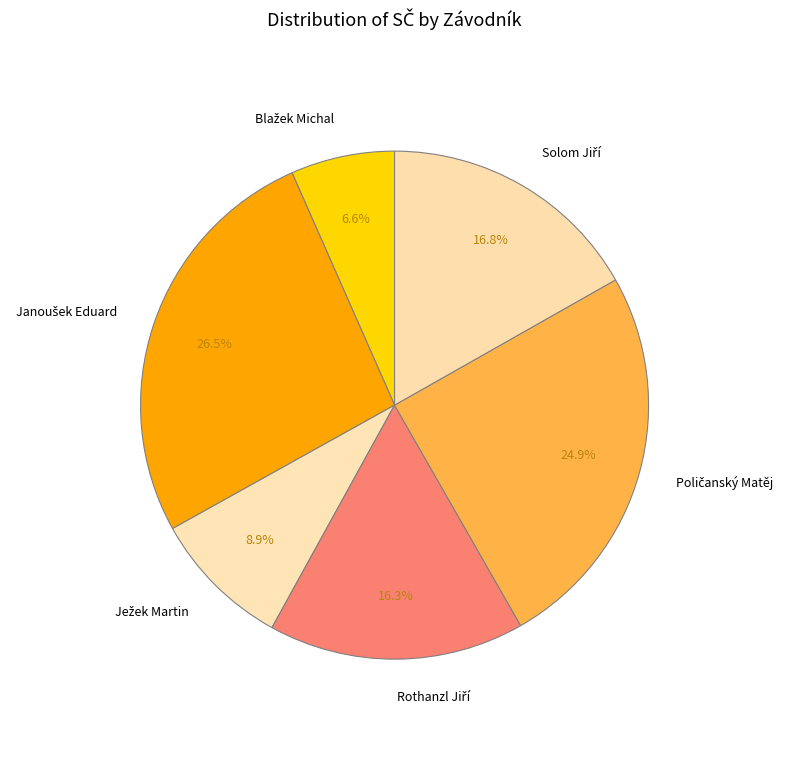

Does any single category account for the majority?

No